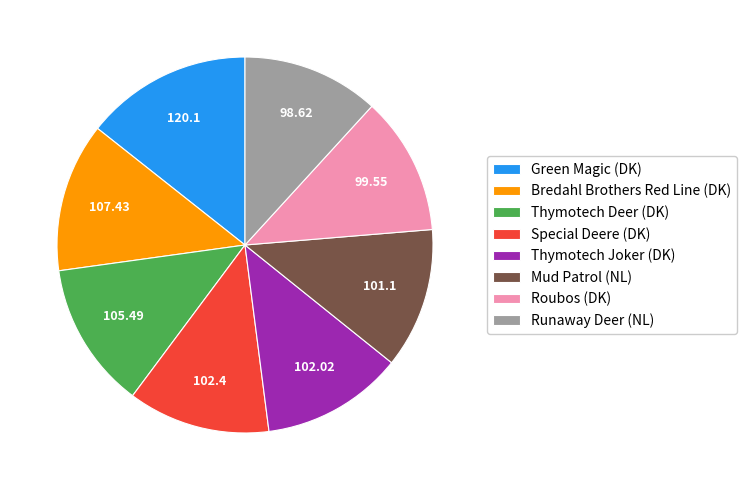

What is the ratio of the value at Special Deere (DK) to the value at Thymotech Joker (DK)?

1.0